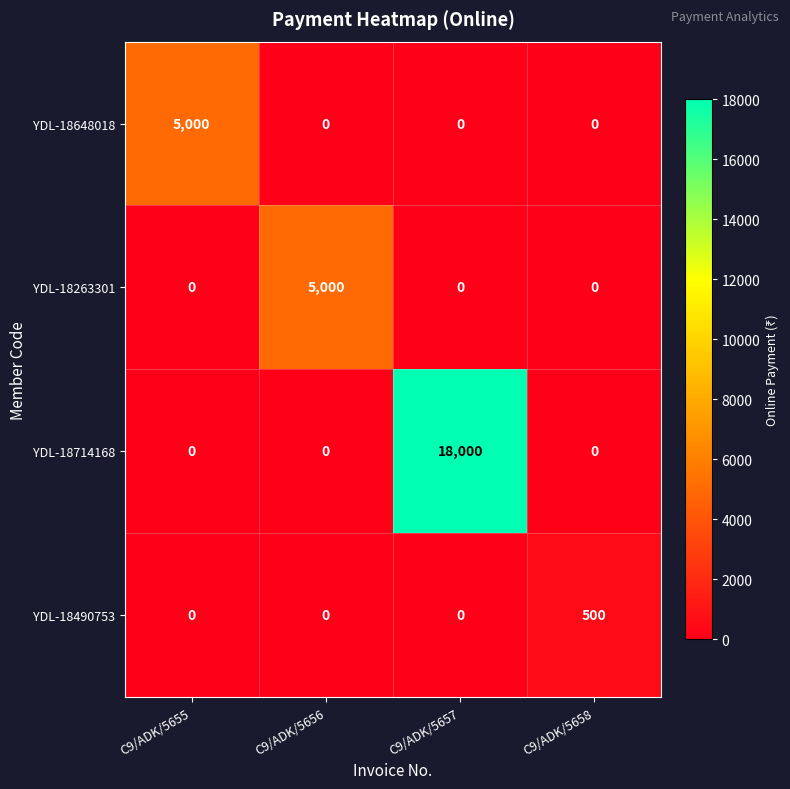

At which category does the chart reach its peak across all series?

C9/ADK/5657